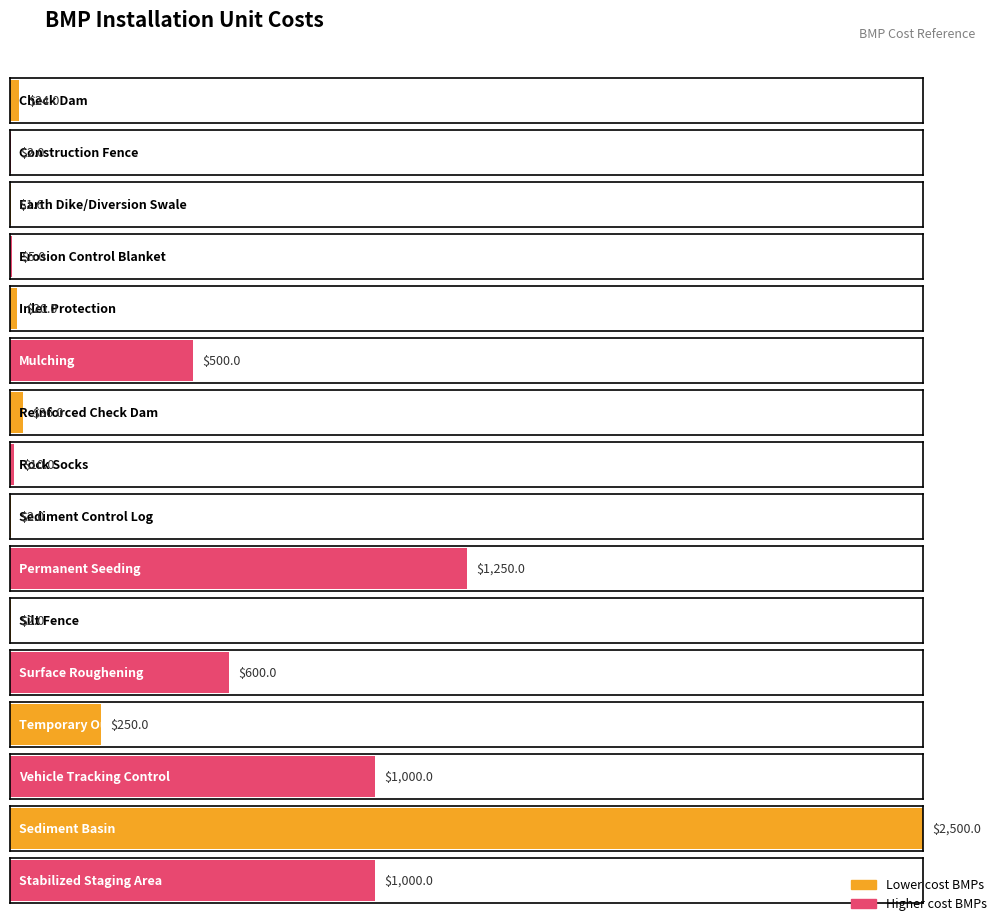

What is the label of the 8th bar from the left?

Rock Socks